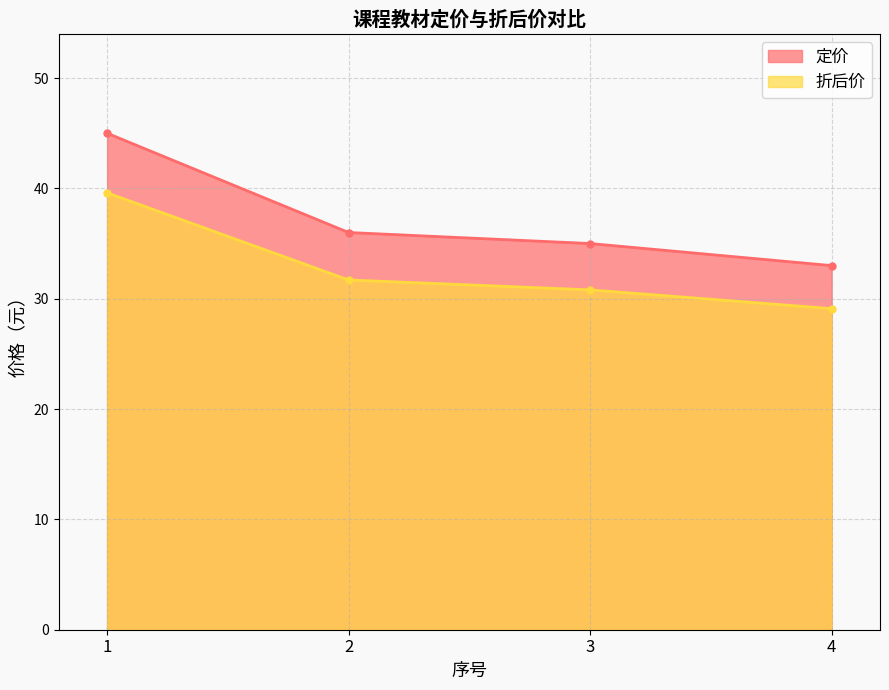

What is the difference between the maximum and minimum values in the 折后价 series?

10.5